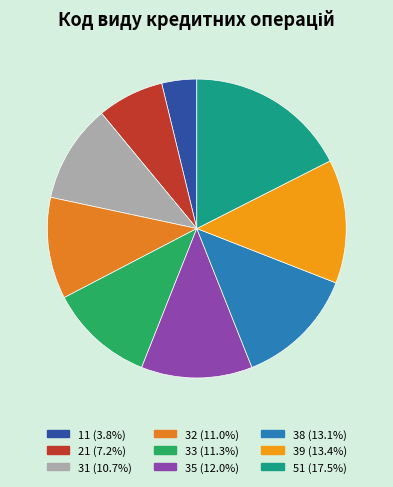

Does any single category account for the majority?

No